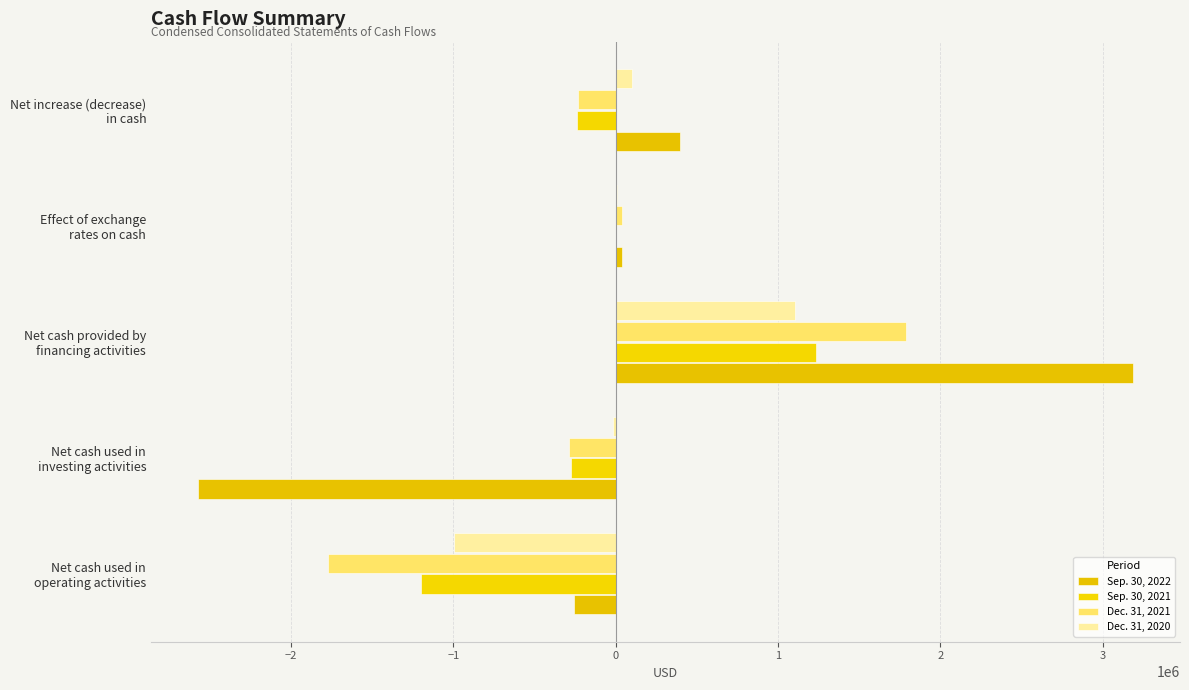

Which series has the widest spread of values?

Sep. 30, 2022